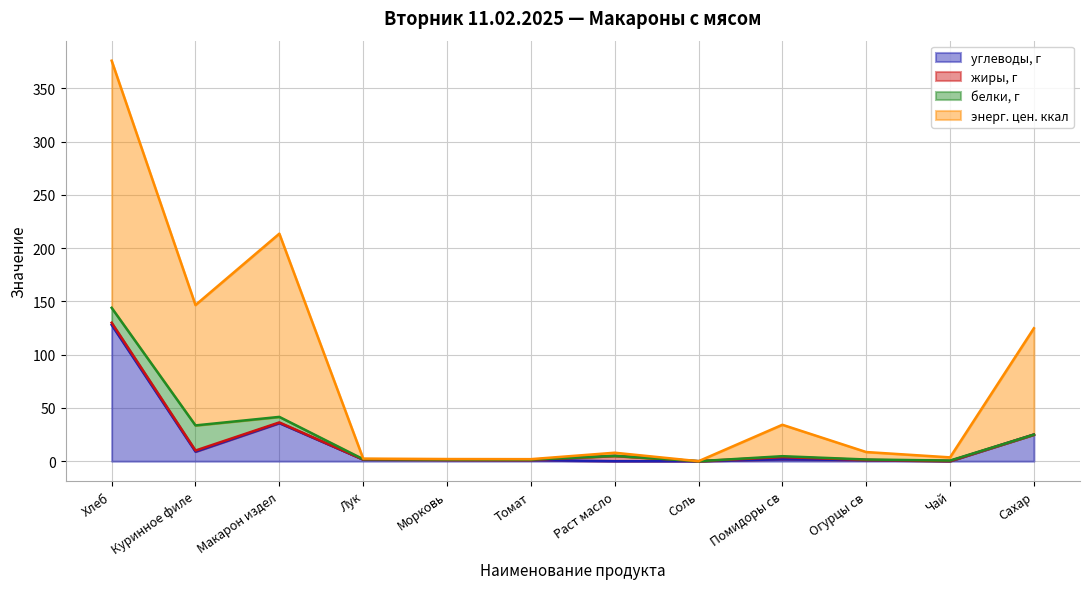

What is the spread (max minus min) of values at Томат?

0.8